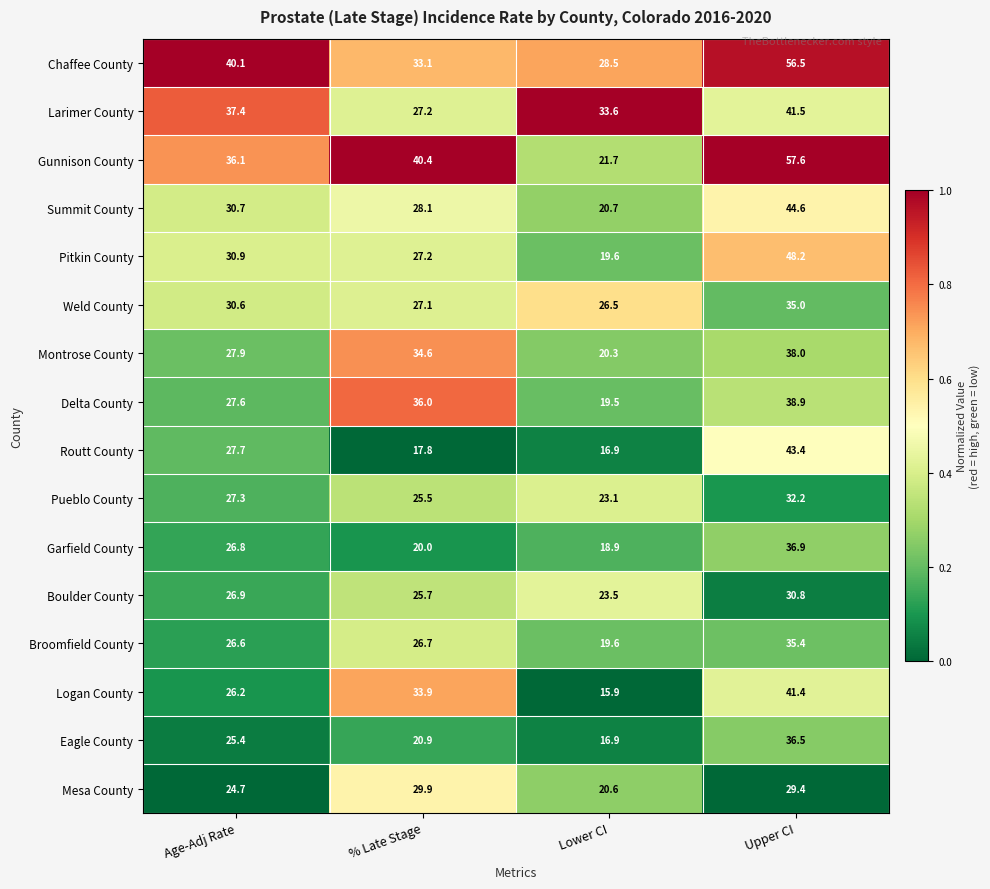

What is the average value of the Eagle County series?

24.9